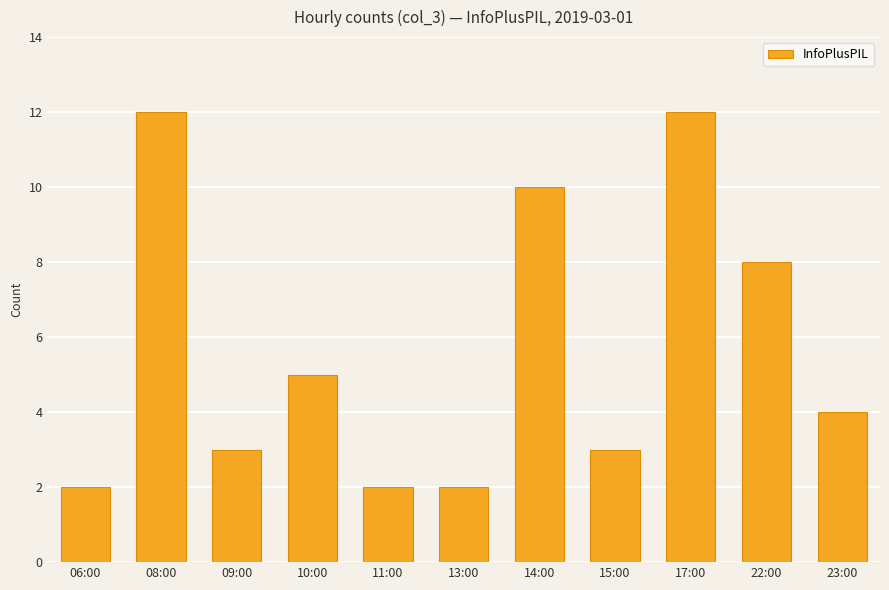

How many distinct data groups are displayed?

1